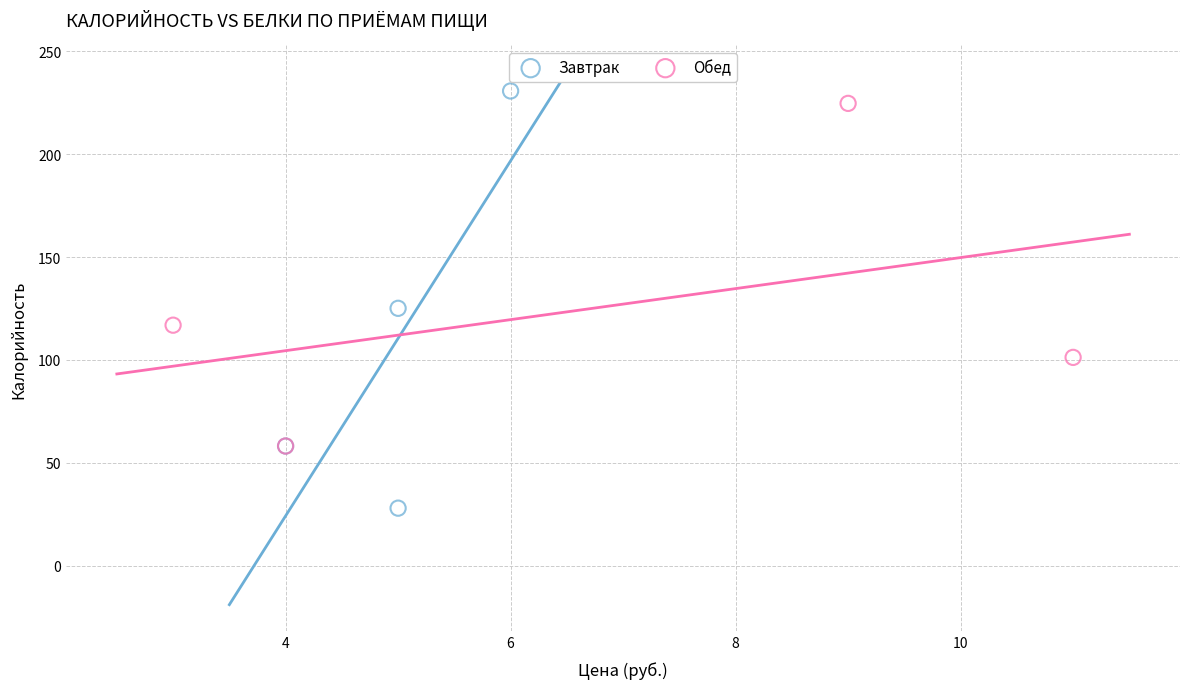

What are all the series names shown in the legend?

Завтрак, Обед